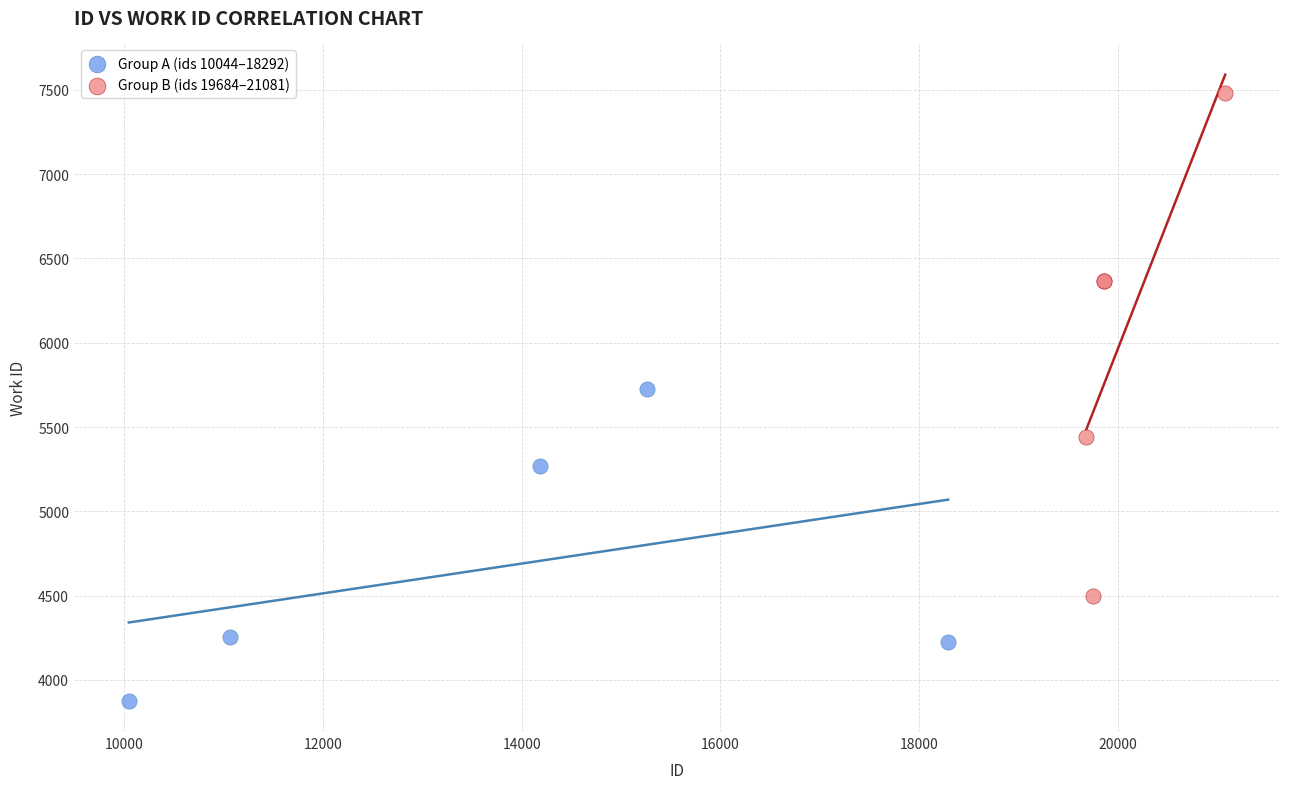

Which series contains the lowest Y value?

Group A (ids 10044–18292)